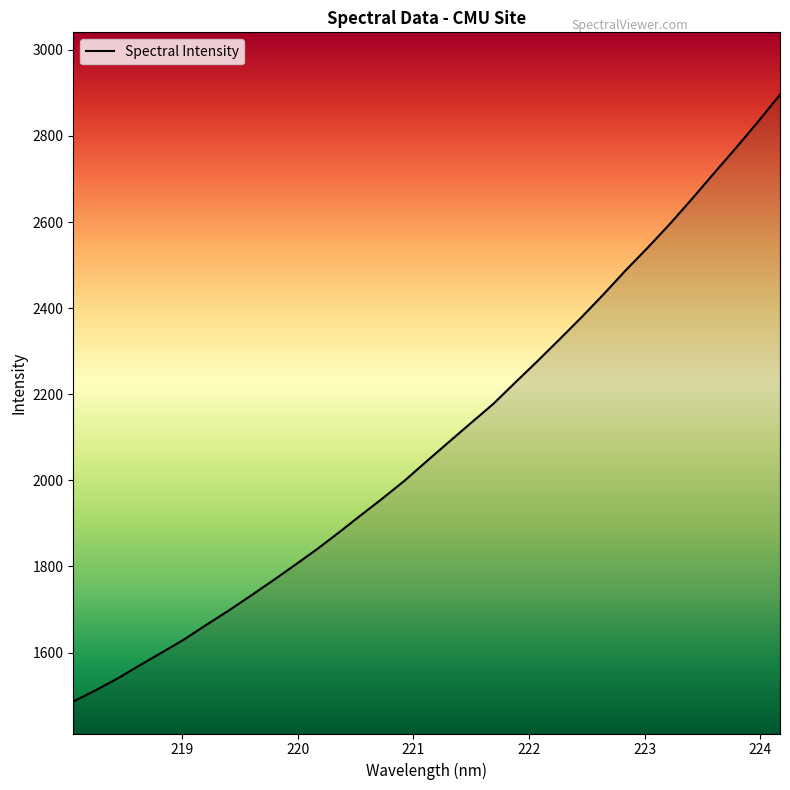

What is the minimum value shown in the chart?

1486.4